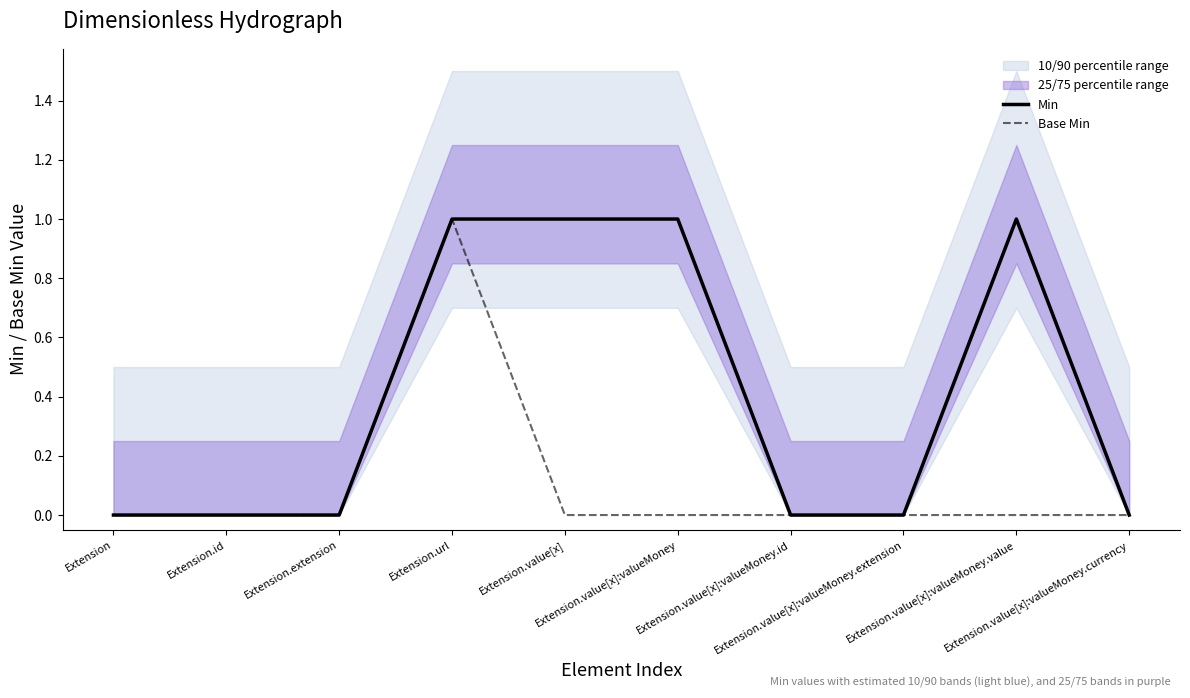

Reading left to right, what are all the values shown in this chart?

Min: Extension=0	Extension.id=0	Extension.extension=0	Extension.url=1	Extension.value[x]=1	Extension.value[x]:valueMoney=1	Extension.value[x]:valueMoney.id=0	Extension.value[x]:valueMoney.extension=0	Extension.value[x]:valueMoney.value=1	Extension.value[x]:valueMoney.currency=0
Base Min: Extension=0	Extension.id=0	Extension.extension=0	Extension.url=1	Extension.value[x]=0	Extension.value[x]:valueMoney=0	Extension.value[x]:valueMoney.id=0	Extension.value[x]:valueMoney.extension=0	Extension.value[x]:valueMoney.value=0	Extension.value[x]:valueMoney.currency=0